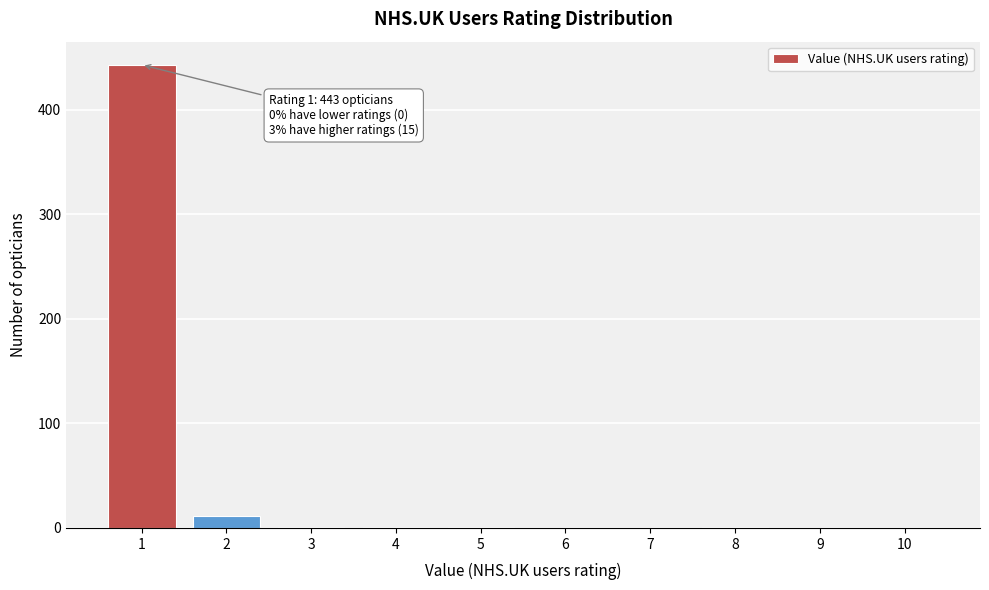

Which range on the x-axis has the tallest bar?

0.5 to 1.5